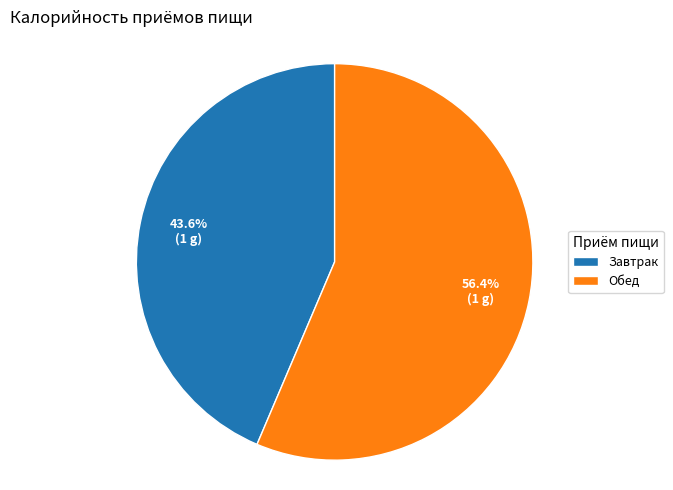

The Завтрак slice represents 44% of the pie. True or false?

True